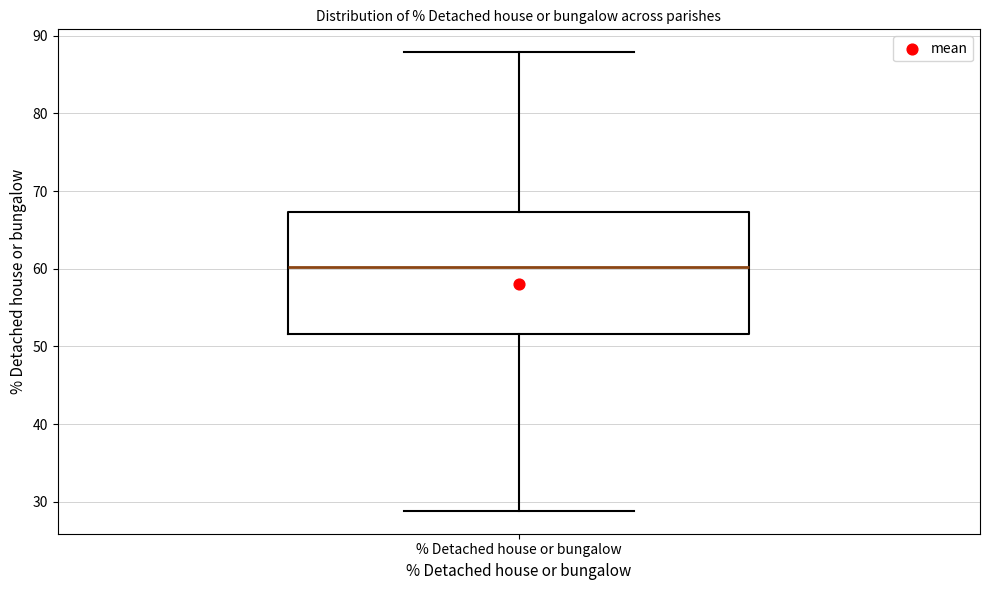

Where is the upper edge of the box for % Detached house or bungalow on the y-axis? The values are not printed on the chart, so give them approximately, as read against the axis.

67